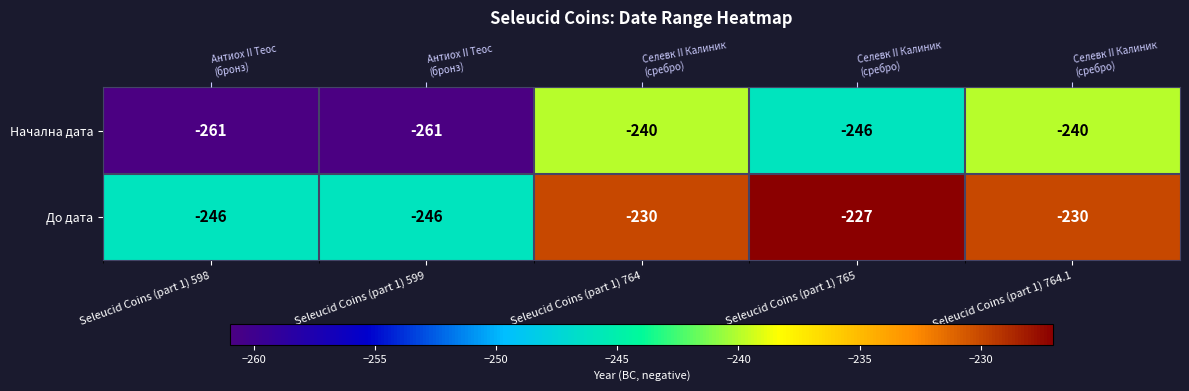

Between Seleucid Coins (part 1) 764 and Seleucid Coins (part 1) 765, which is larger?

Seleucid Coins (part 1) 764